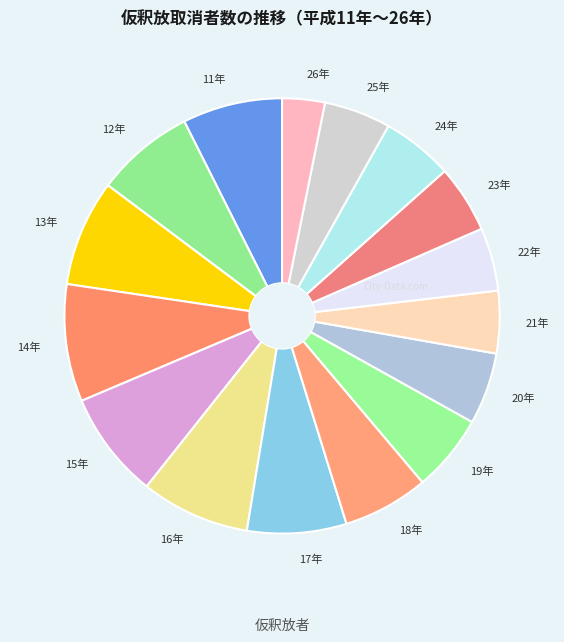

Is it true that 16年 is 1% of the pie?

False